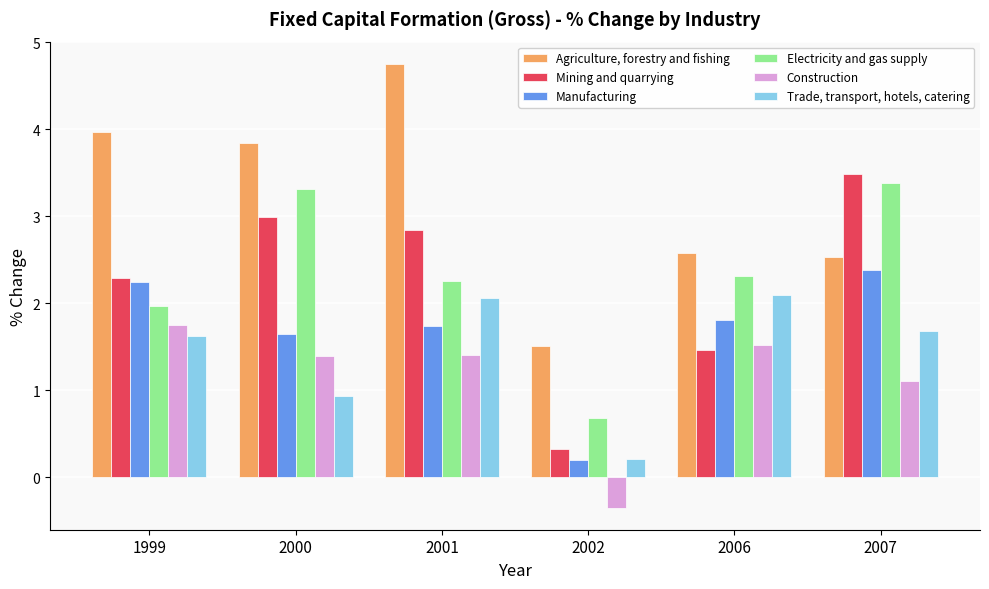

Rank the series at 2000 from lowest to highest value.

Trade, transport, hotels, catering, Construction, Manufacturing, Mining and quarrying, Electricity and gas supply, Agriculture, forestry and fishing